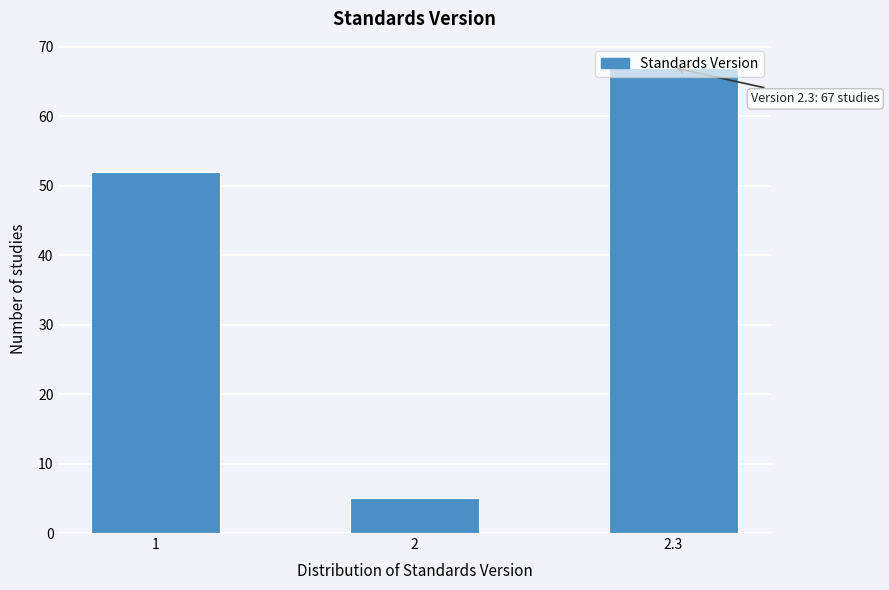

Approximately how many times larger is the value at 2.3 compared to 2?

13.4